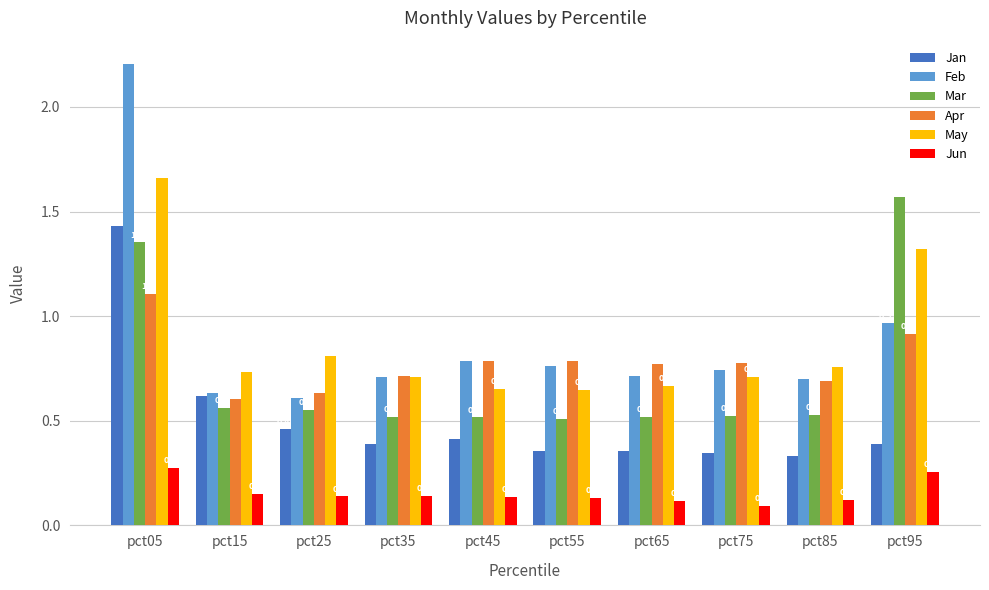

What is the total value across all series at pct75?

3.2